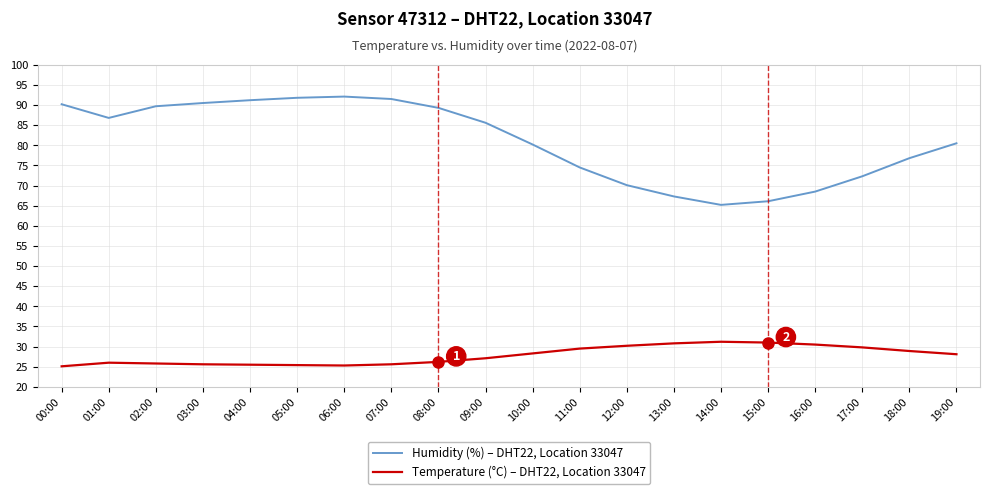

What is the minimum value shown in the chart?

25.1